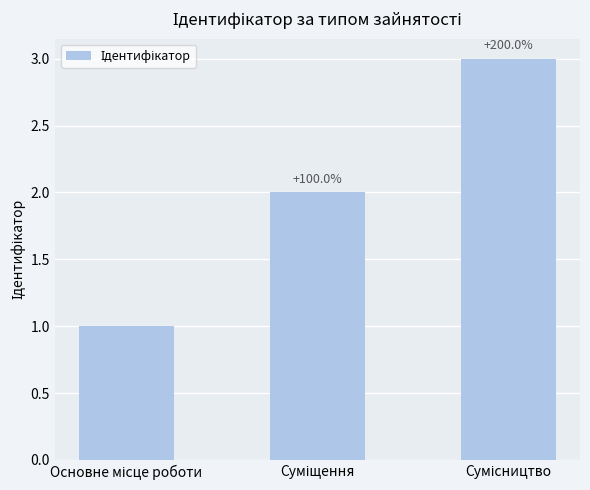

How many series are shown in this chart?

1